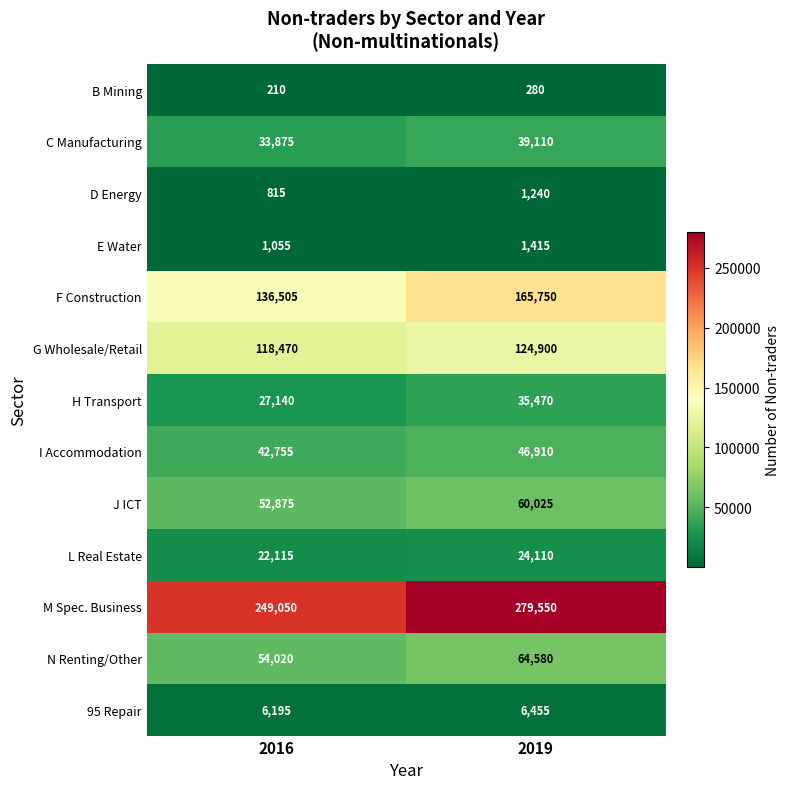

What is the average value of the F Construction series?

151128